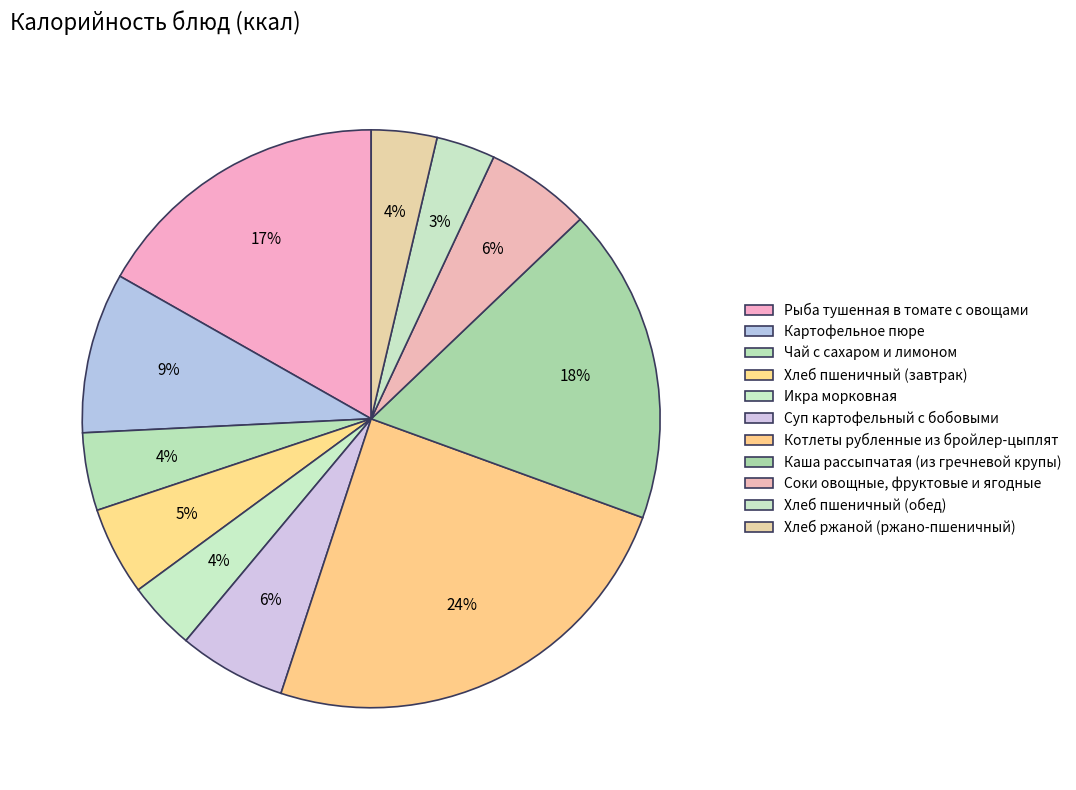

What is the total percentage of Хлеб пшеничный (обед) and Картофельное пюре?

12.3%